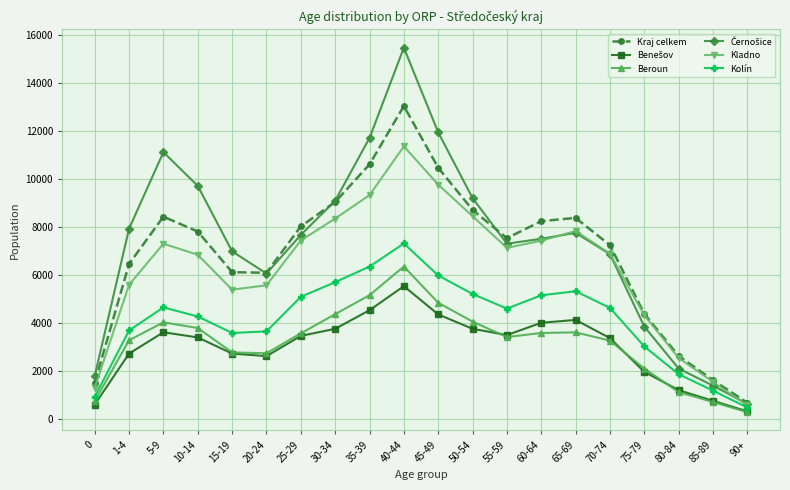

What is the lowest value of the Beroun series?

291.0